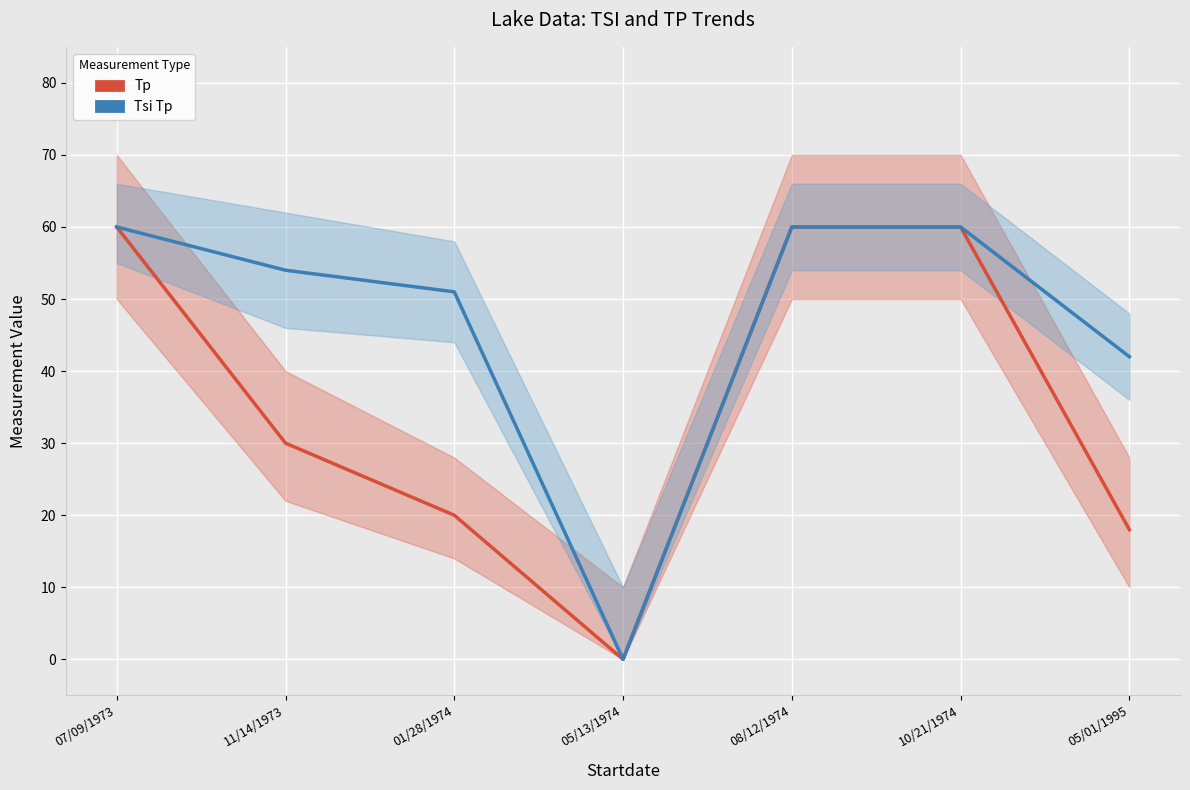

Rank the series by their average value, from lowest to highest.

Tp, Tsi Tp